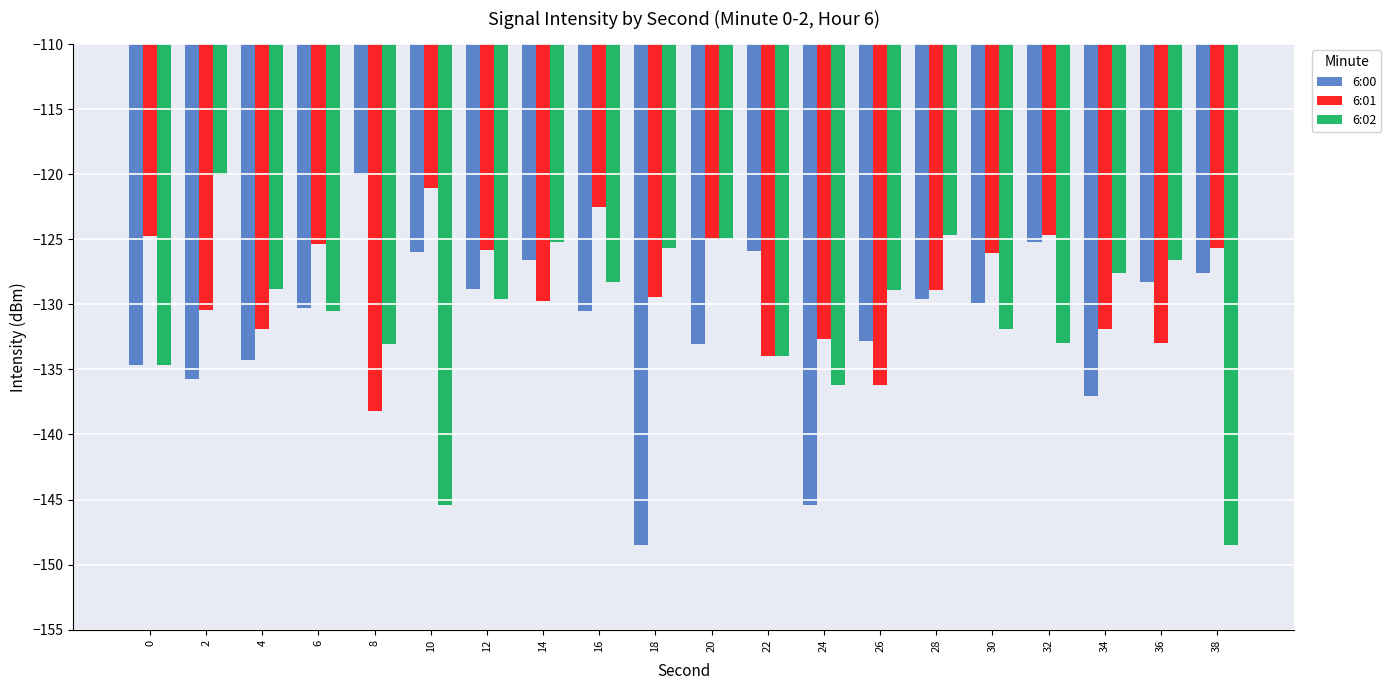

Is the value of 6:01 at 38 greater than the value of 6:02 at 28?

No